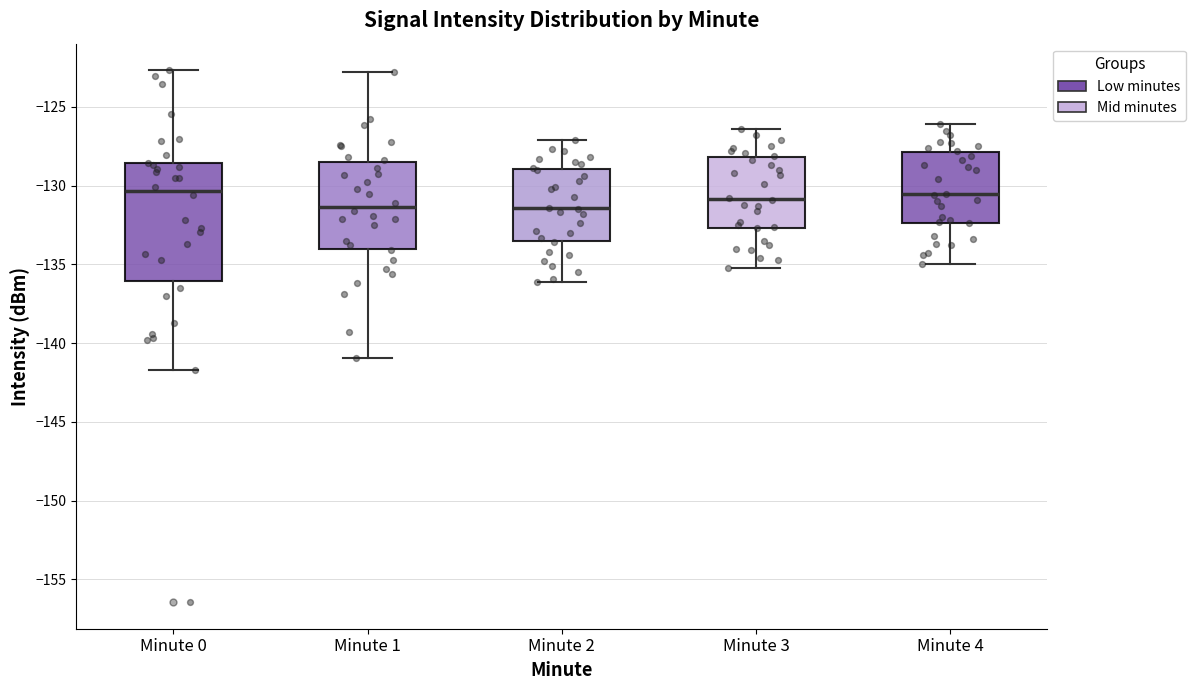

Reading left to right, read every box against the y-axis: the position of its median line, the range the box covers, and the ends of its whiskers. The values are not printed on the chart, so give them approximately, as read against the axis.

Minute 0: median -130.5, box -136.0 to -128.5, whiskers -141.5 to -122.5
Minute 1: median -131.5, box -134.0 to -128.5, whiskers -141.0 to -123.0
Minute 2: median -131.5, box -133.5 to -129.0, whiskers -136.0 to -127.0
Minute 3: median -131.0, box -132.5 to -128.0, whiskers -135.0 to -126.5
Minute 4: median -130.5, box -132.5 to -128.0, whiskers -135.0 to -126.0